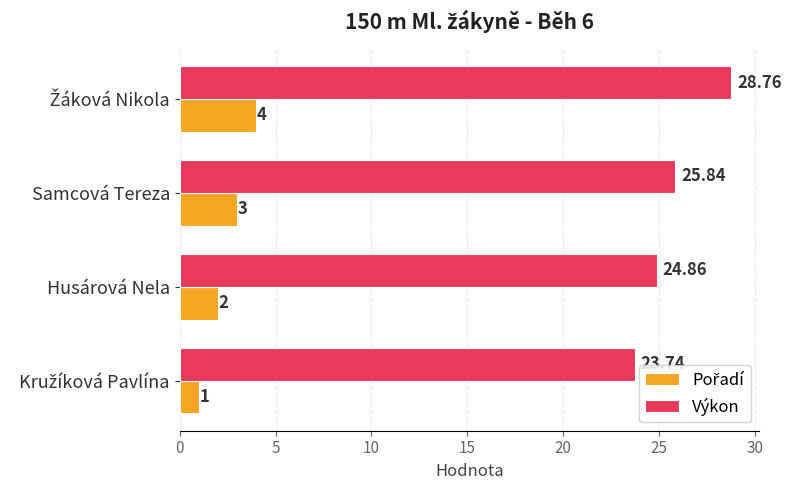

What is the difference between the maximum and minimum values in the Výkon series?

5.0